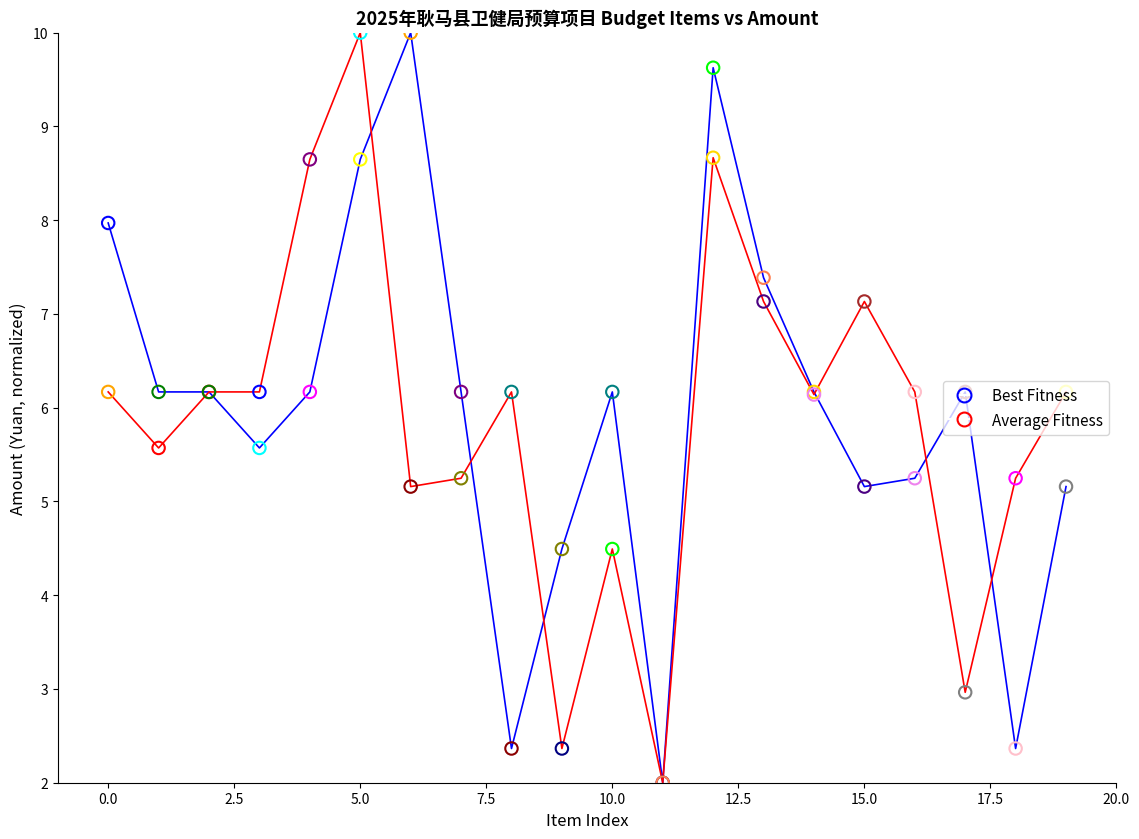

What is the minimum value shown in the chart?

2.0